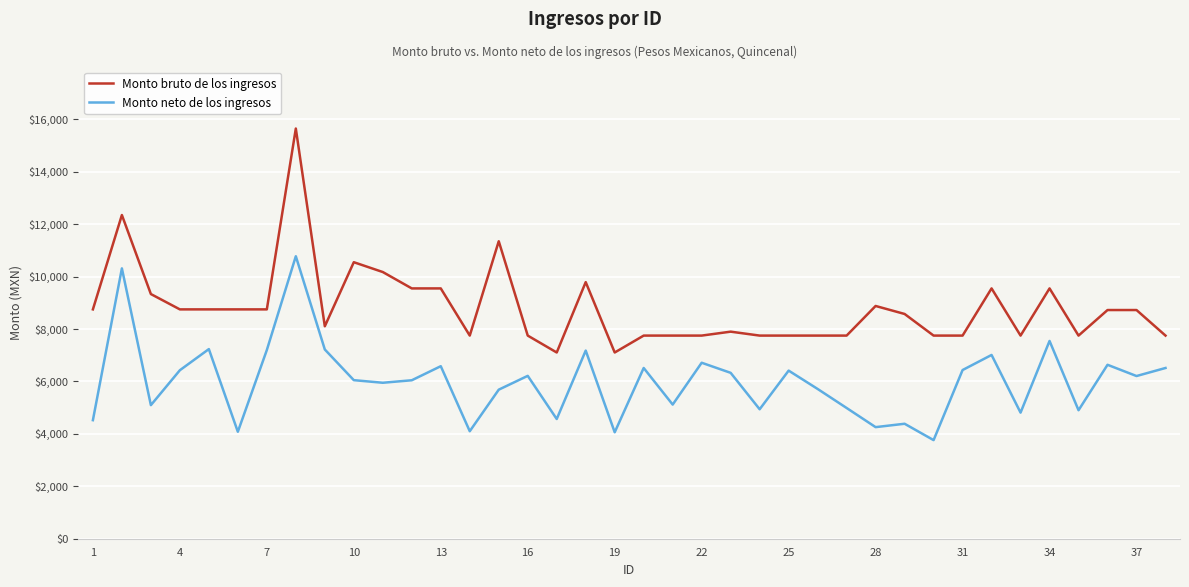

What is the maximum value for Monto bruto de los ingresos?

15650.0